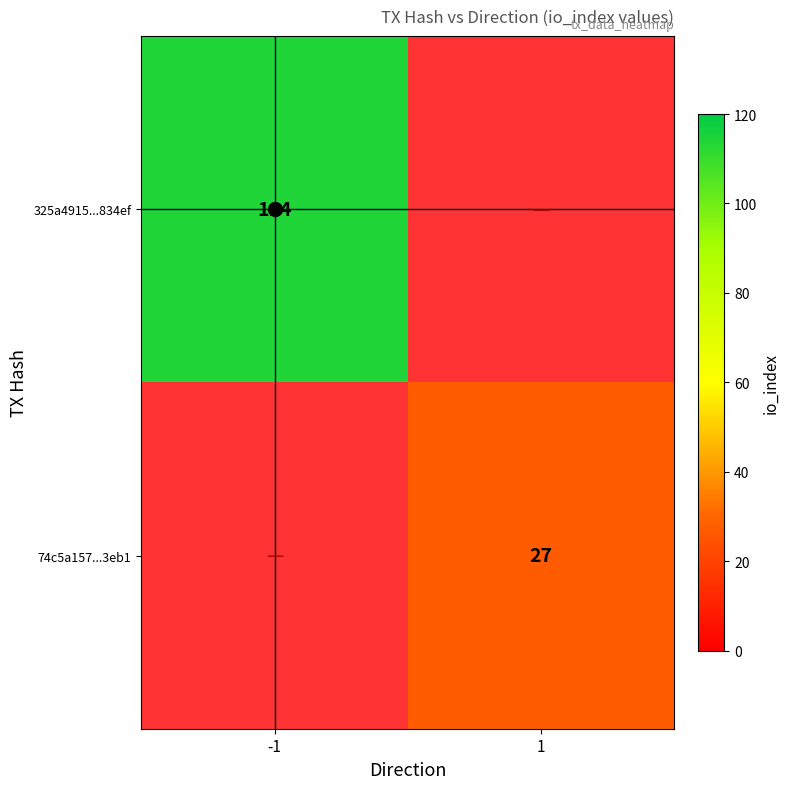

Which series has the largest range (max minus min)?

325a4915...834ef